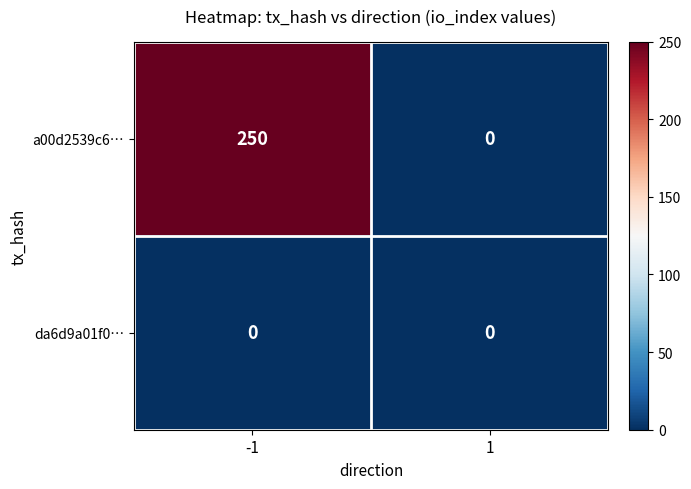

Rank the categories by a00d2539c6… value from highest to lowest.

-1, 1